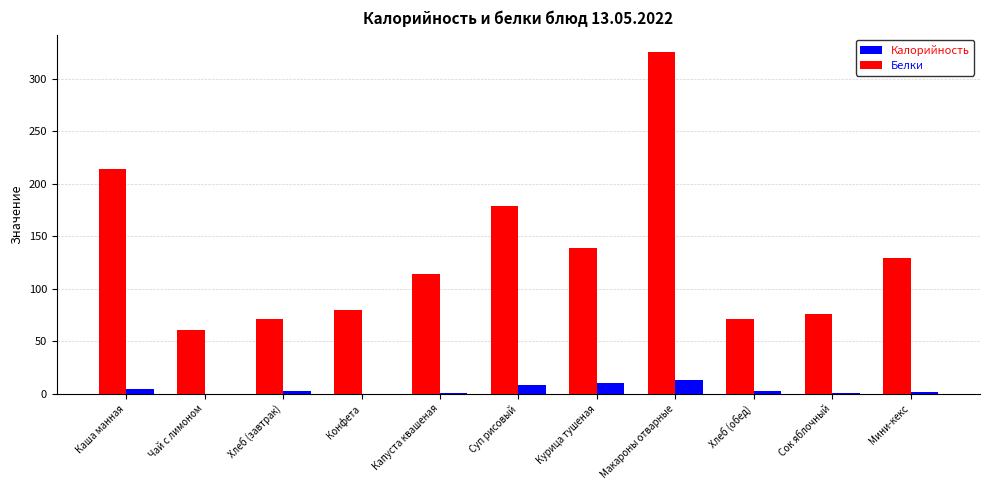

Is it true that Калорийность equals 126.7 at Сок яблочный?

False